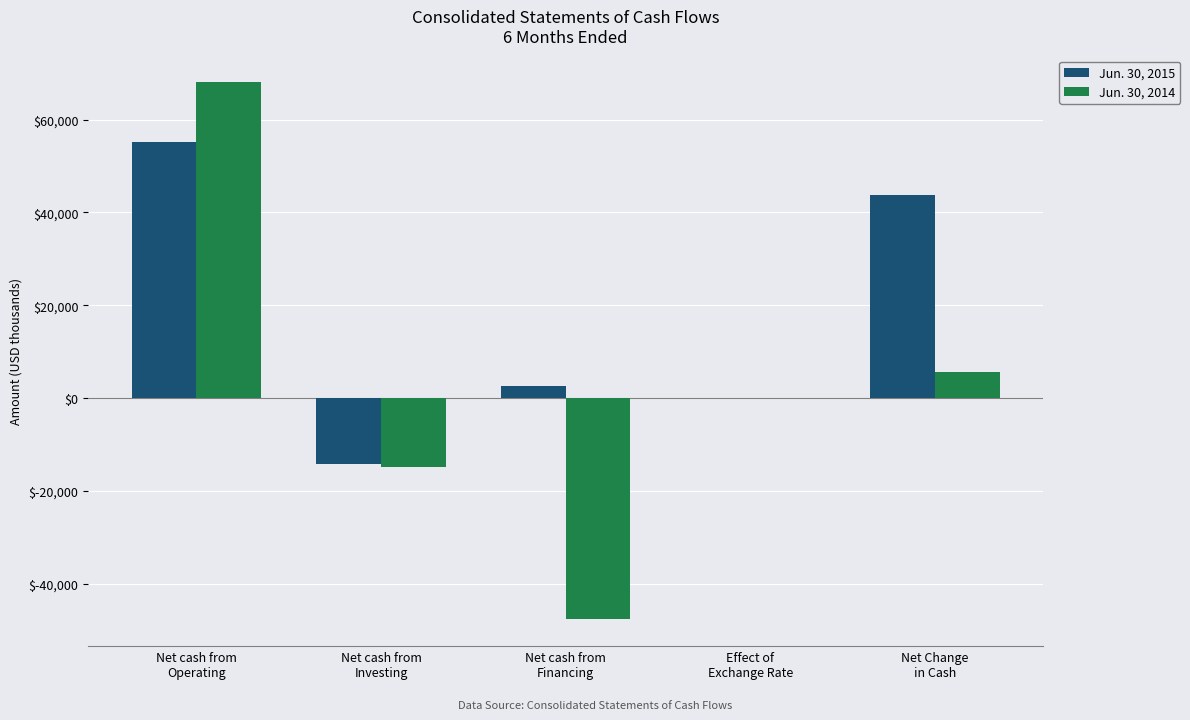

What is the maximum value shown in the chart?

68027